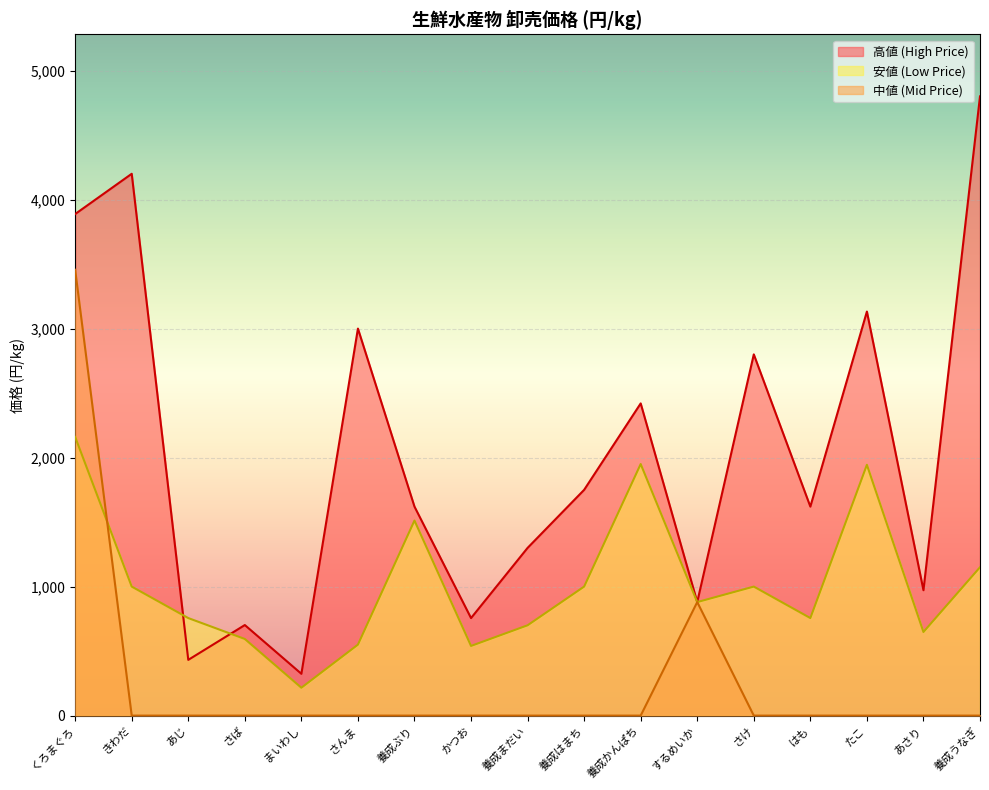

How many lines are shown in the chart?

3